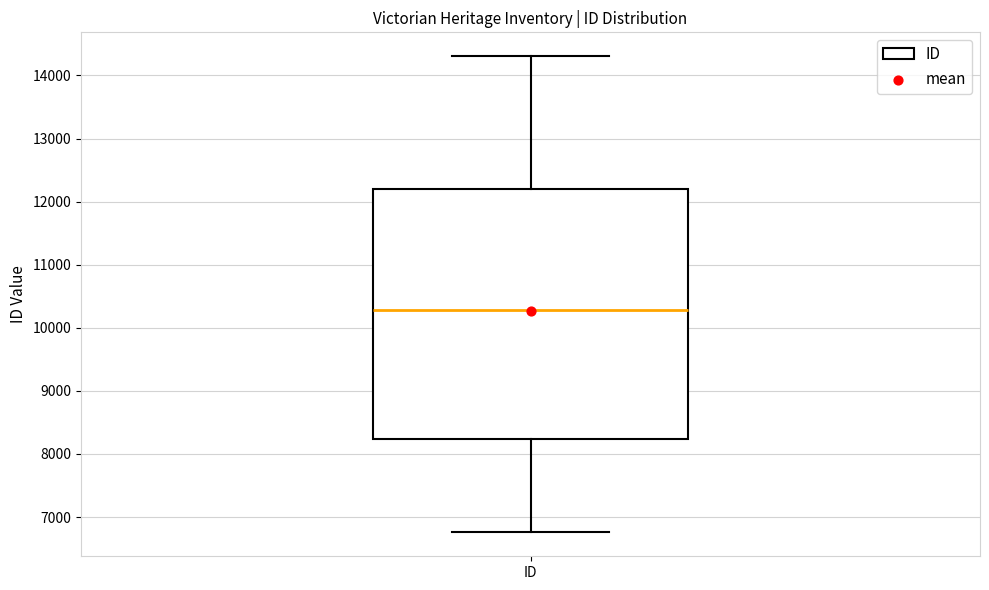

Read this box plot against the y-axis: the position of the median line, the range covered by the box, and the ends of both whiskers. The values are not printed on the chart, so give them approximately, as read against the axis.

median 10300, box 8200 to 12200, whiskers 6800 to 14300